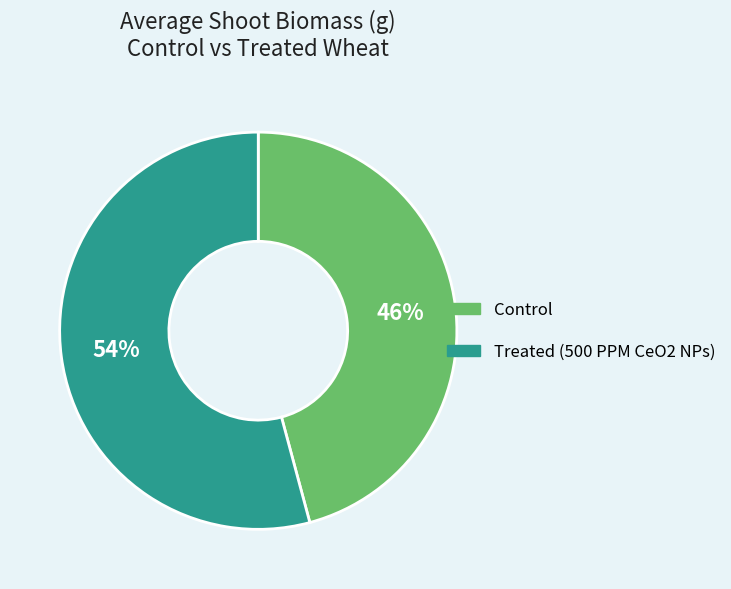

How many segments does this pie chart have?

2